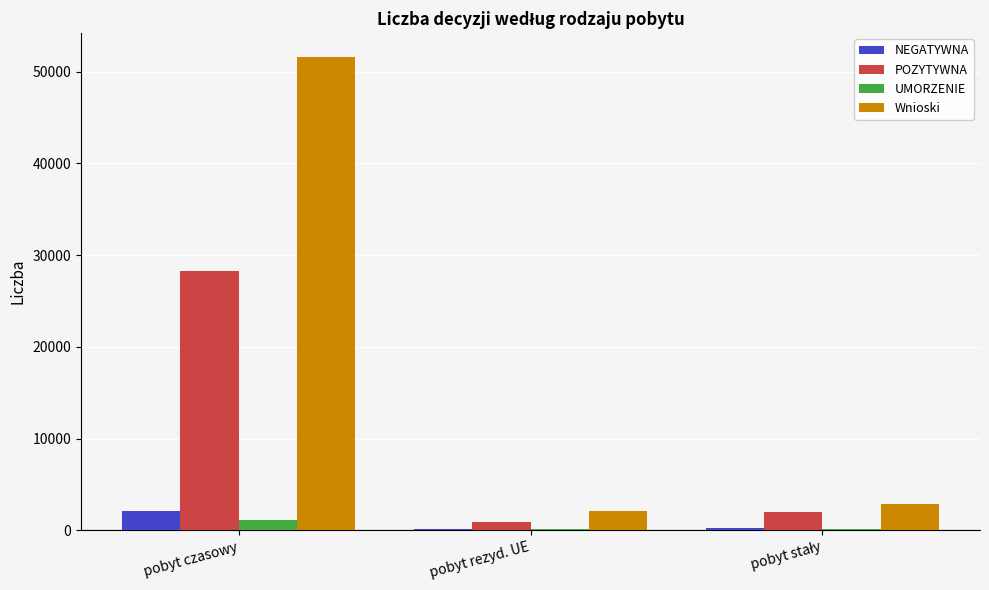

At which category is the sum across all series the highest?

pobyt czasowy